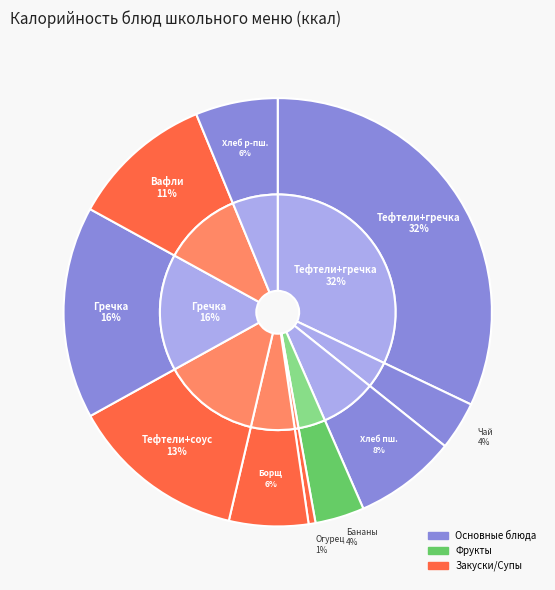

True or false: Хлеб пшеничный 1с accounts for 19% of the total.

False